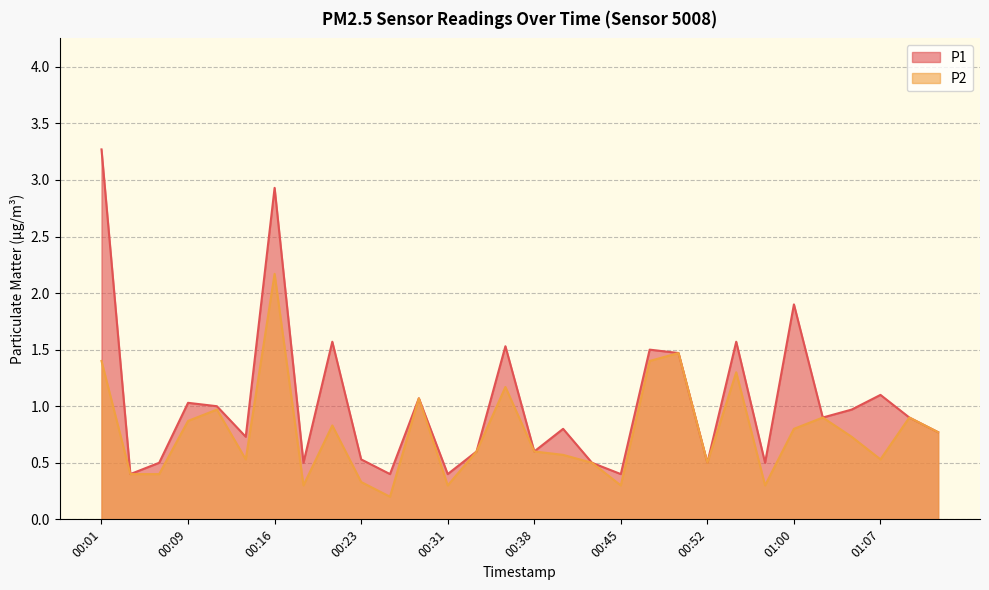

Which series has the largest total across all categories?

P1